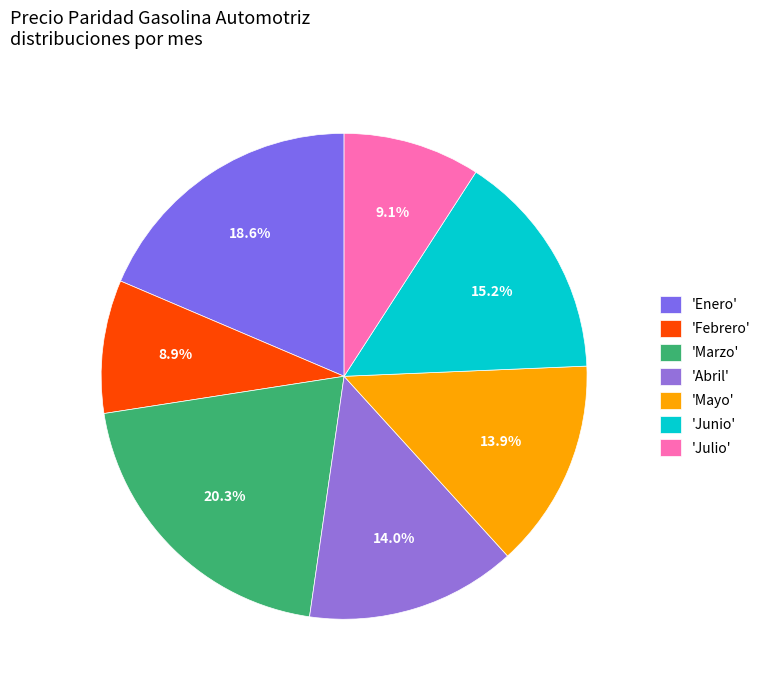

How many segments does this pie chart have?

7